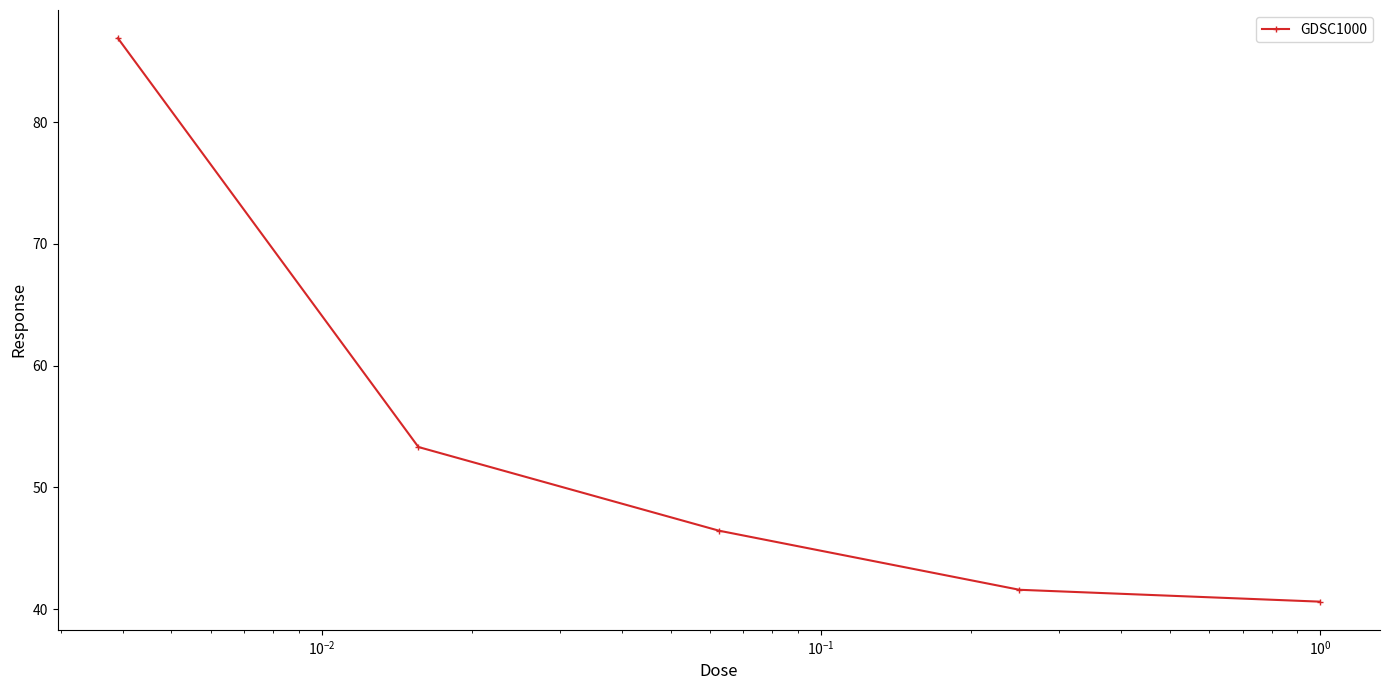

What is the difference between the maximum and minimum values?

46.3